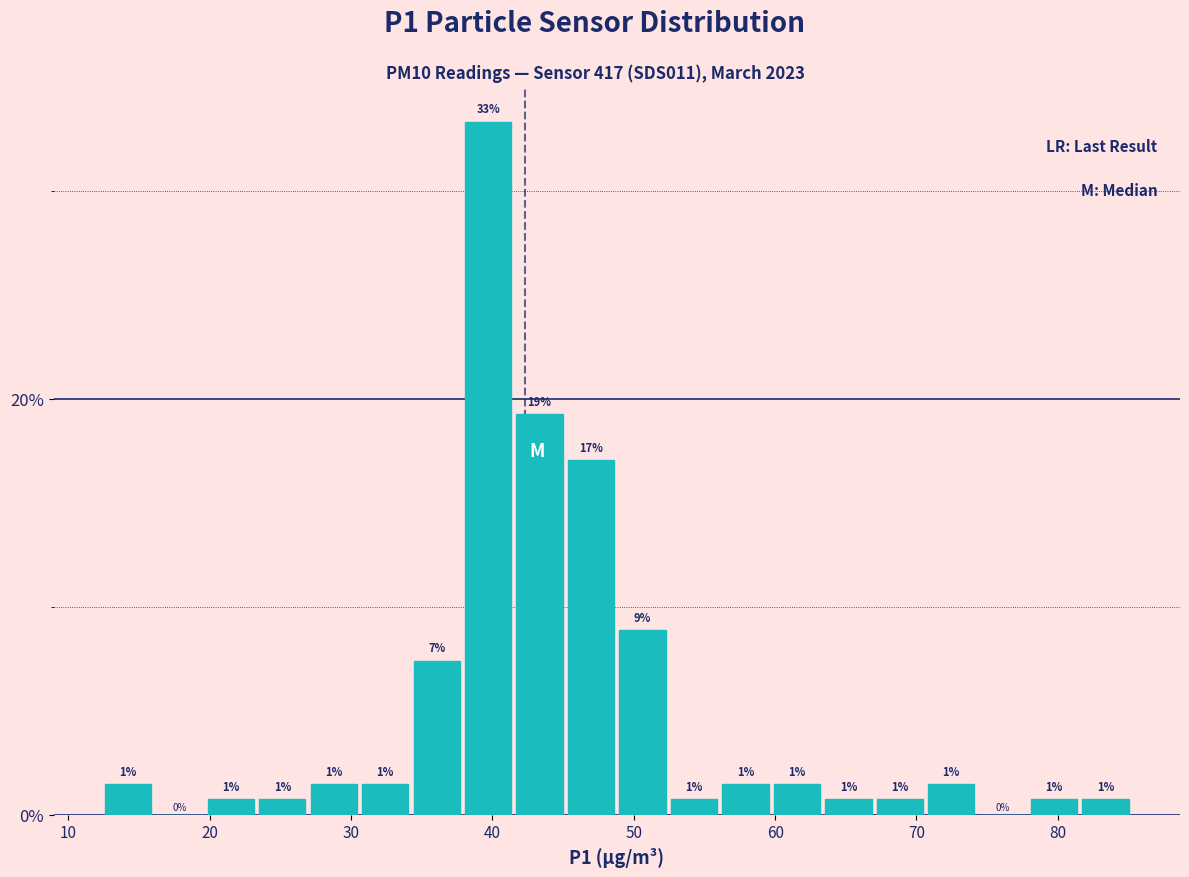

Read against the x-axis, roughly where is the centre of the tallest bar?

40